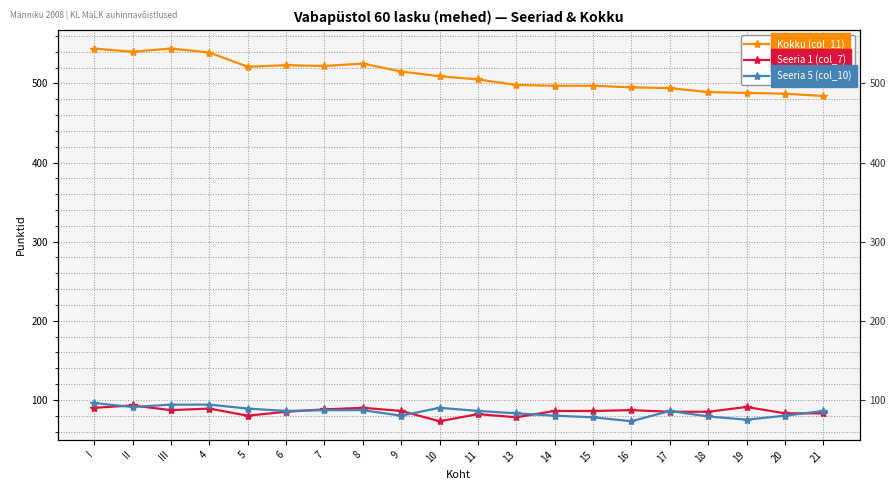

Reading left to right, extract all data points from this chart.

Kokku (col_11): I=544	II=540	III=544	4=539	5=521	6=523	7=522	8=525	9=515	10=509	11=505	13=498	14=497	15=497	16=495	17=494	18=489	19=488	20=487	21=484
Seeria 1 (col_7): I=90	II=93	III=87	4=89	5=80	6=85	7=88	8=90	9=86	10=73	11=82	13=78	14=86	15=86	16=87	17=85	18=85	19=91	20=83	21=83
Seeria 5 (col_10): I=96	II=91	III=94	4=94	5=89	6=86	7=87	8=87	9=80	10=90	11=86	13=83	14=80	15=78	16=73	17=86	18=79	19=75	20=80	21=86